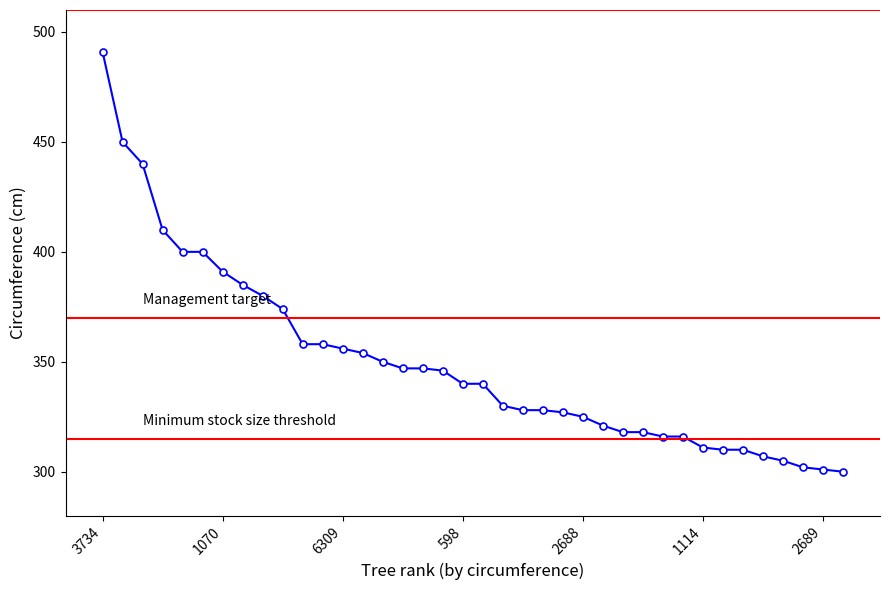

How many lines are shown in the chart?

1